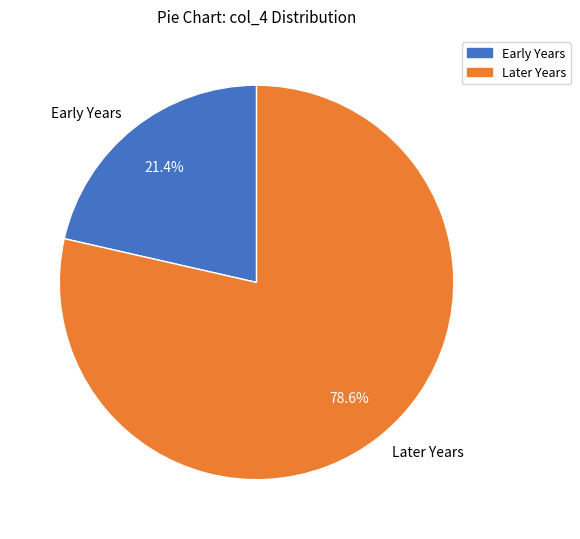

Which has a higher value, Early Years or Later Years?

Later Years